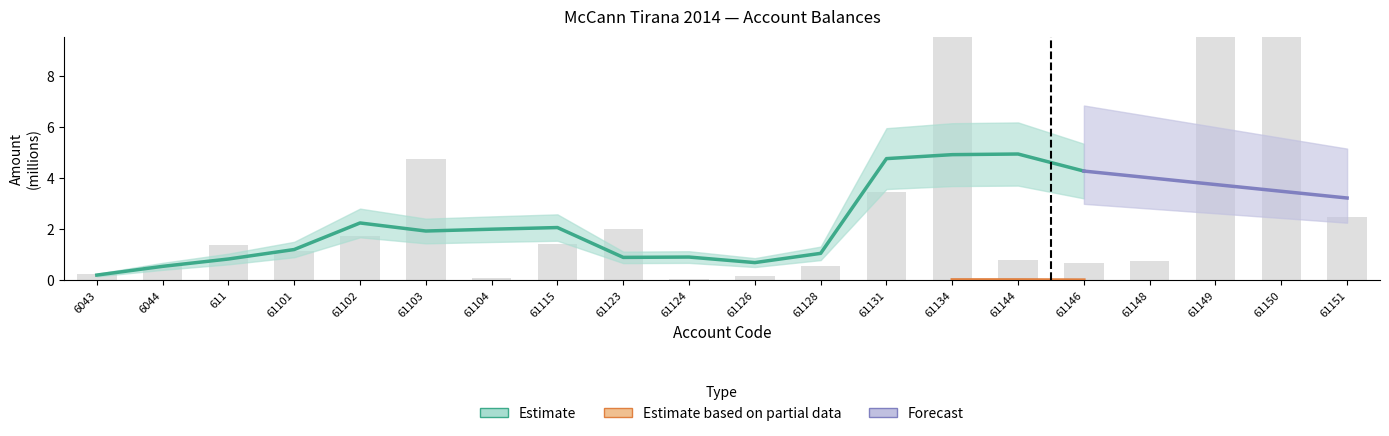

What is the difference between the values at 6043 and 611?

1.1